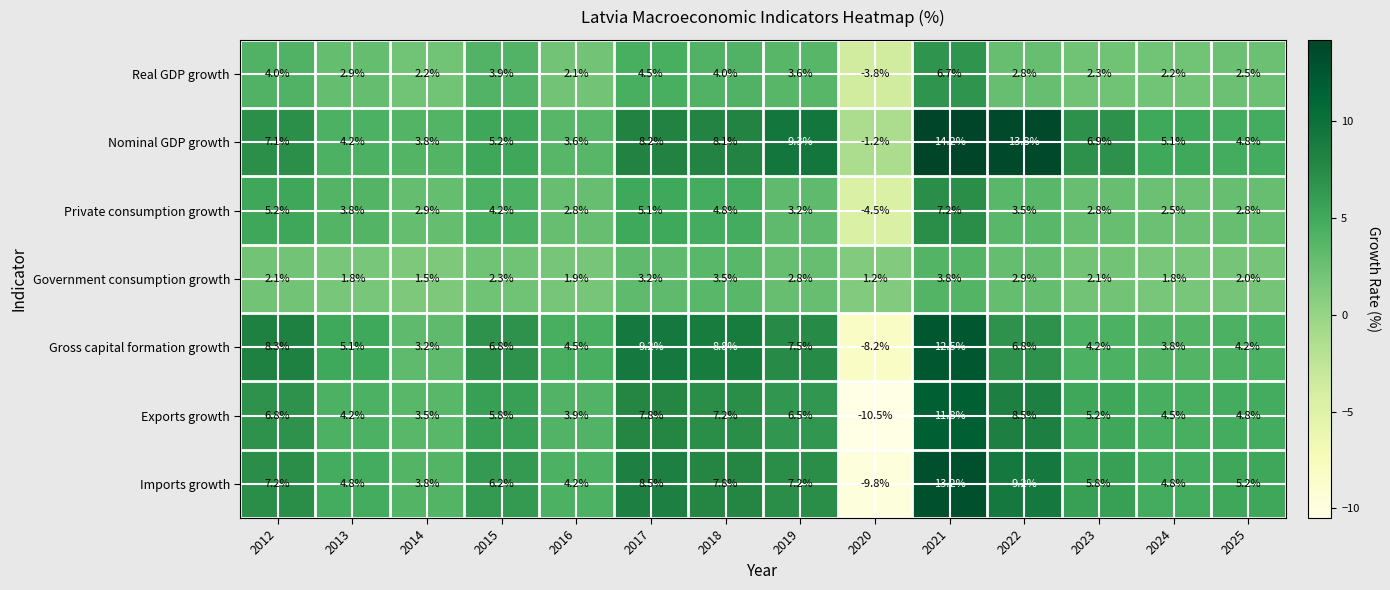

At which category is the sum across all series the highest?

2021